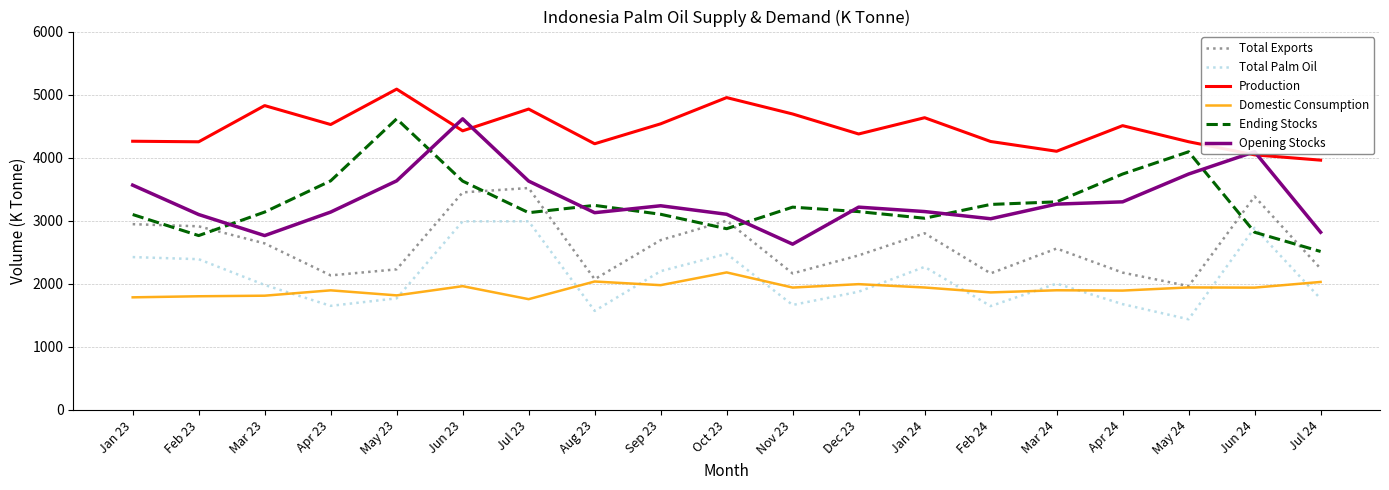

What are all the series names shown in the legend?

Total Exports, Total Palm Oil, Production, Domestic Consumption, Ending Stocks, Opening Stocks